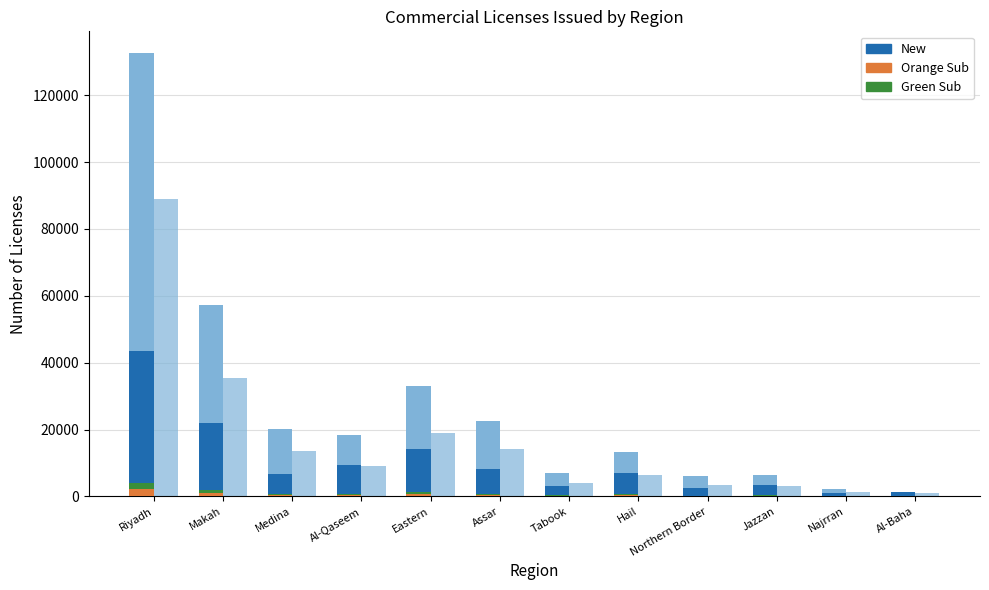

Between Eastern and Medina, which is larger?

Eastern